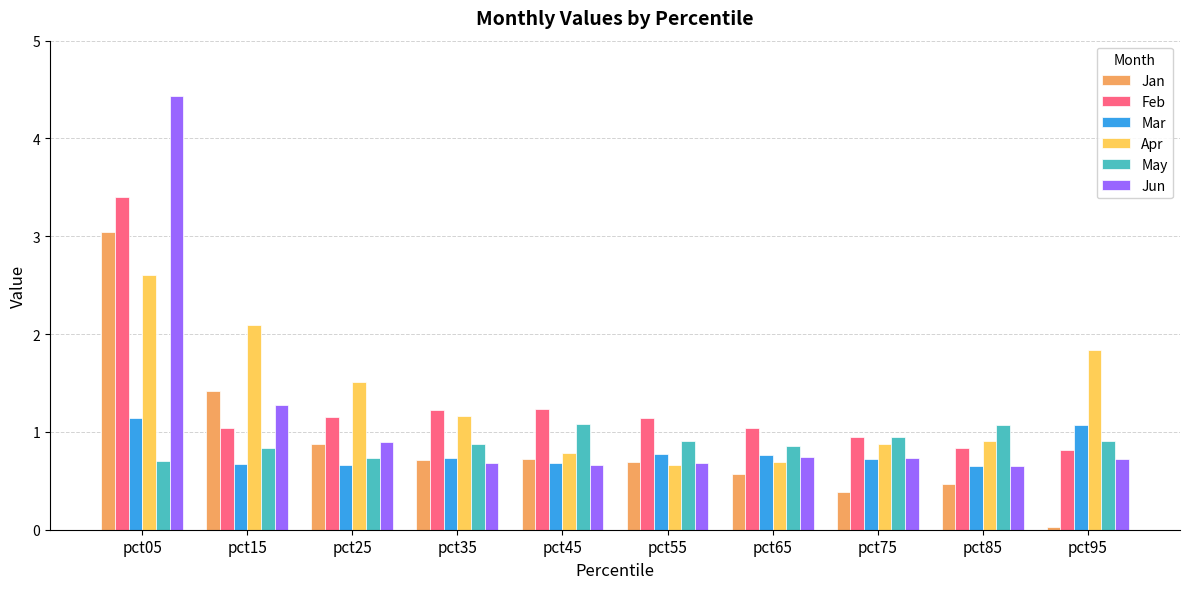

Is it true that Mar equals 0.2 at pct75?

False